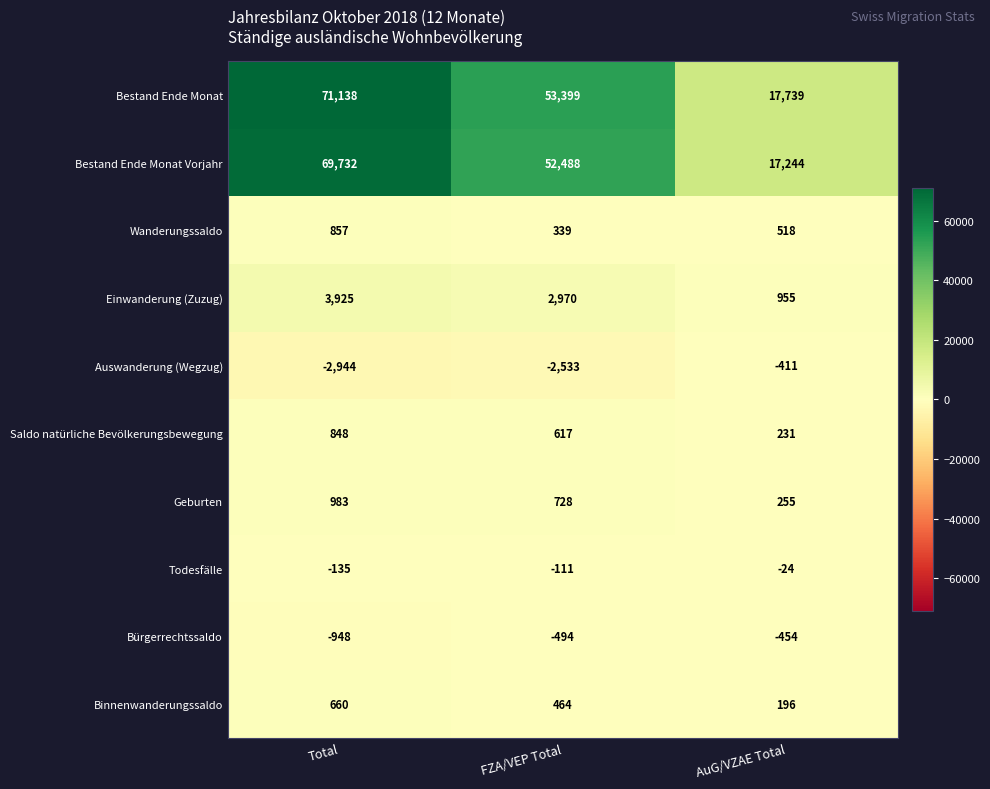

Which label corresponds to the smallest value in the chart?

Total